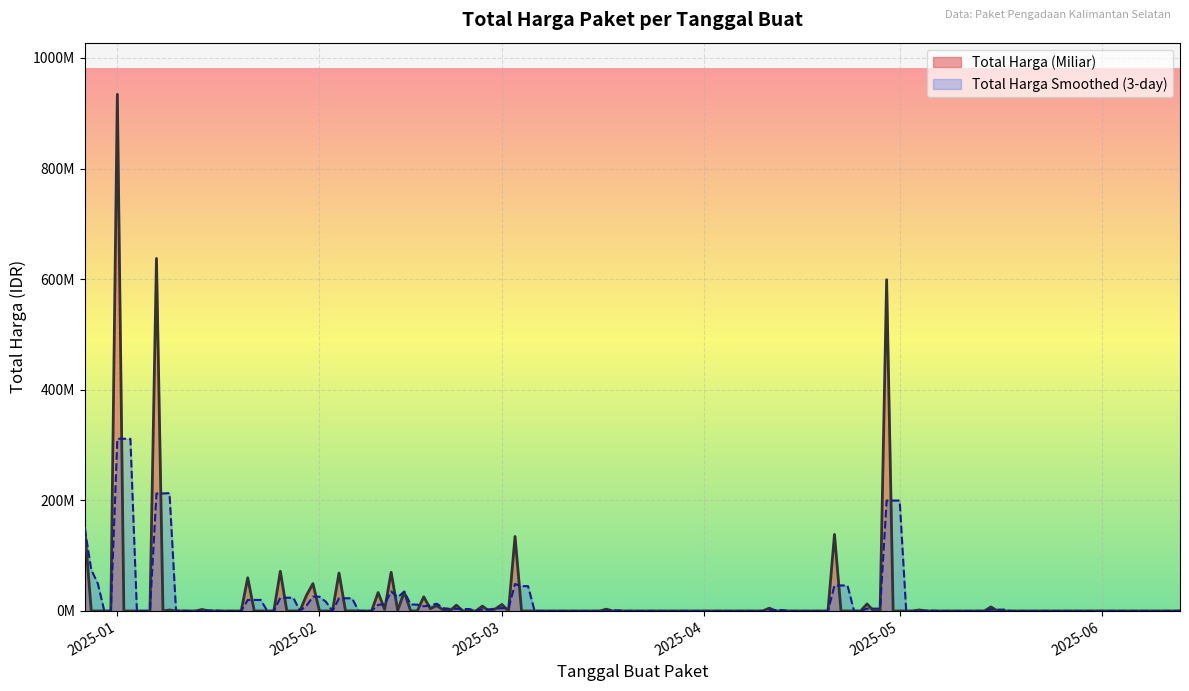

Does the chart display data point markers on the line(s)?

No